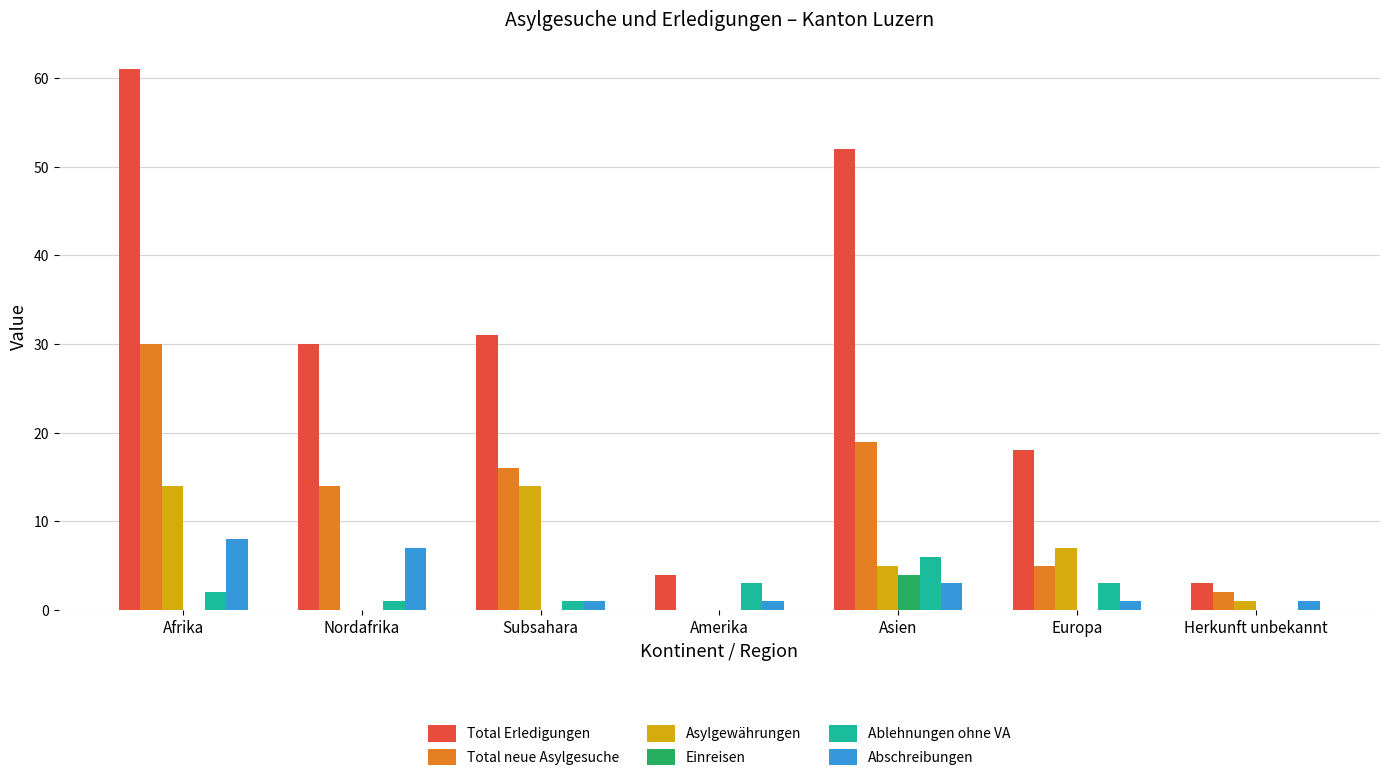

The Abschreibungen series shows 7 at Nordafrika. True or false?

True